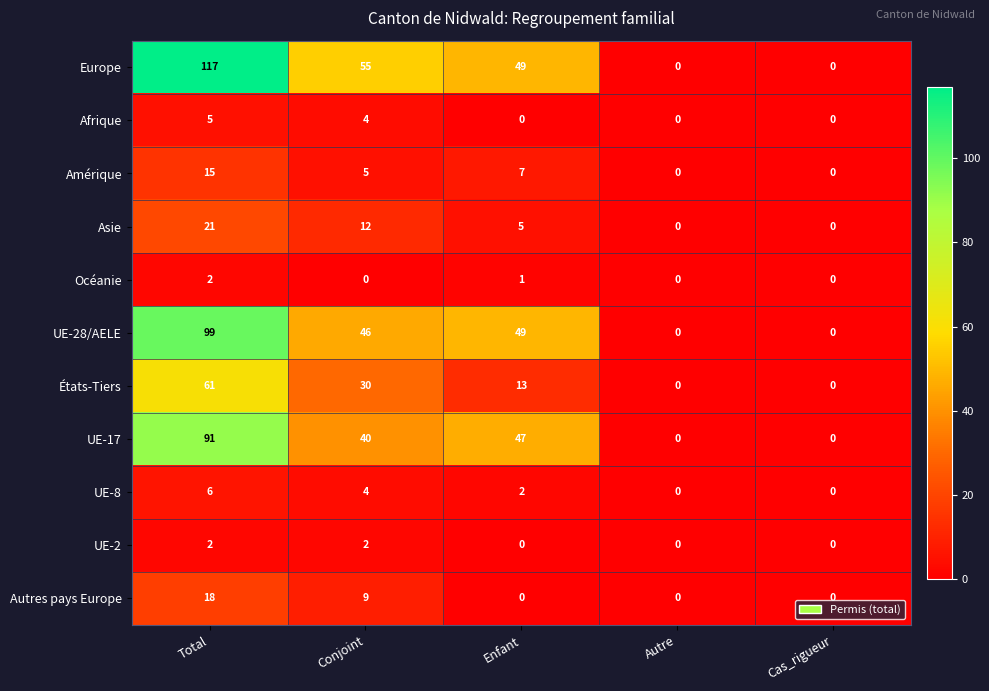

What is the difference between the highest and lowest values at Conjoint?

55